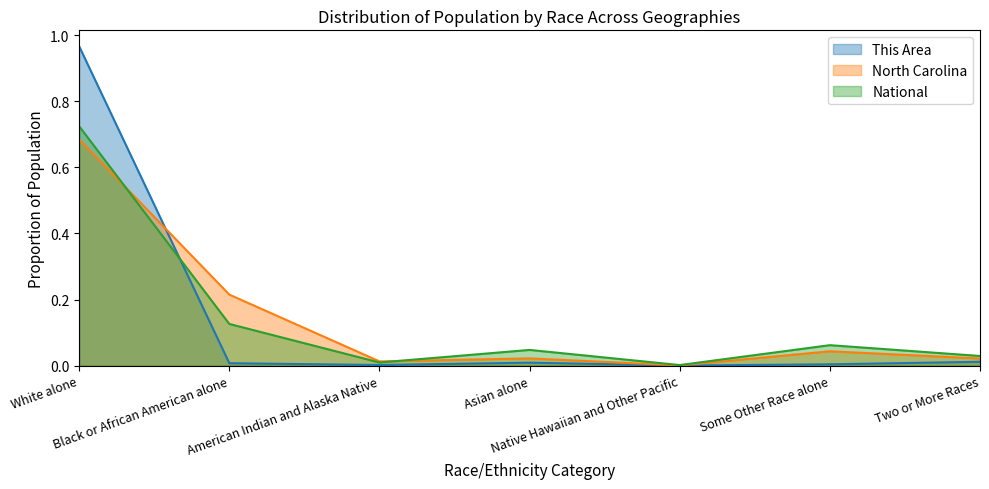

What is the label of the 5th point from the left?

Native Hawaiian and Other Pacific